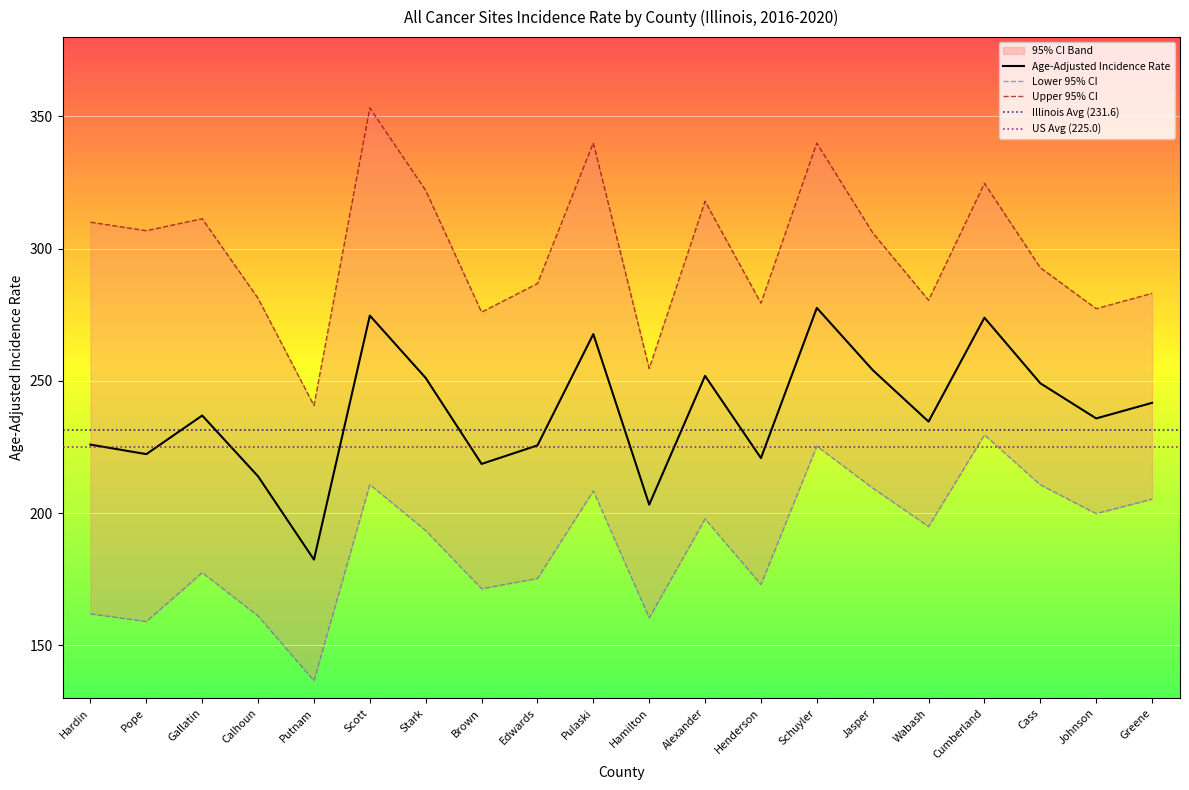

Which label corresponds to the smallest value in the chart?

Putnam